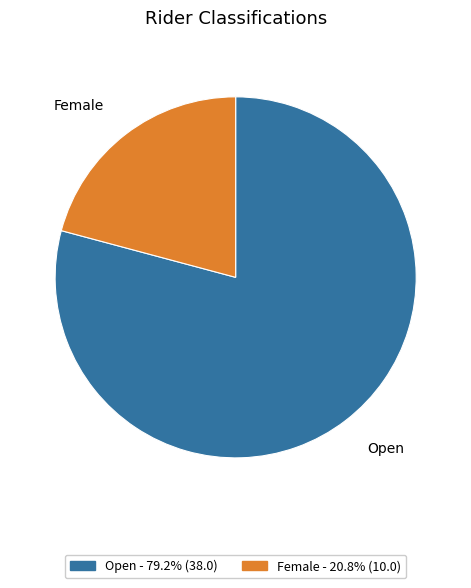

How many slices are in this pie chart?

2